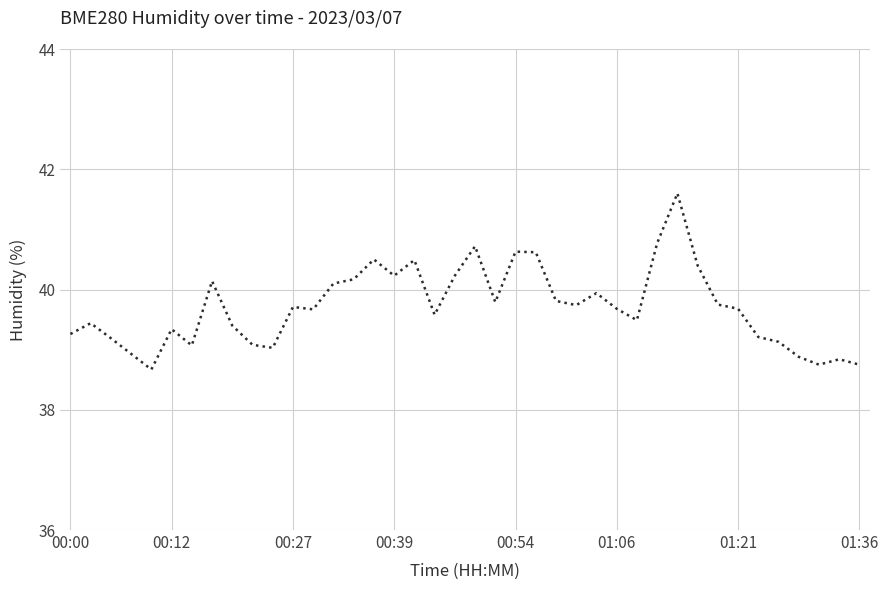

What is the maximum value shown in the chart?

41.6